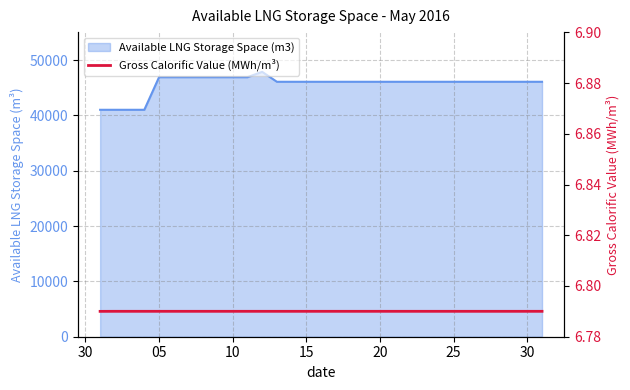

Between 25 and 24, which is larger?

25